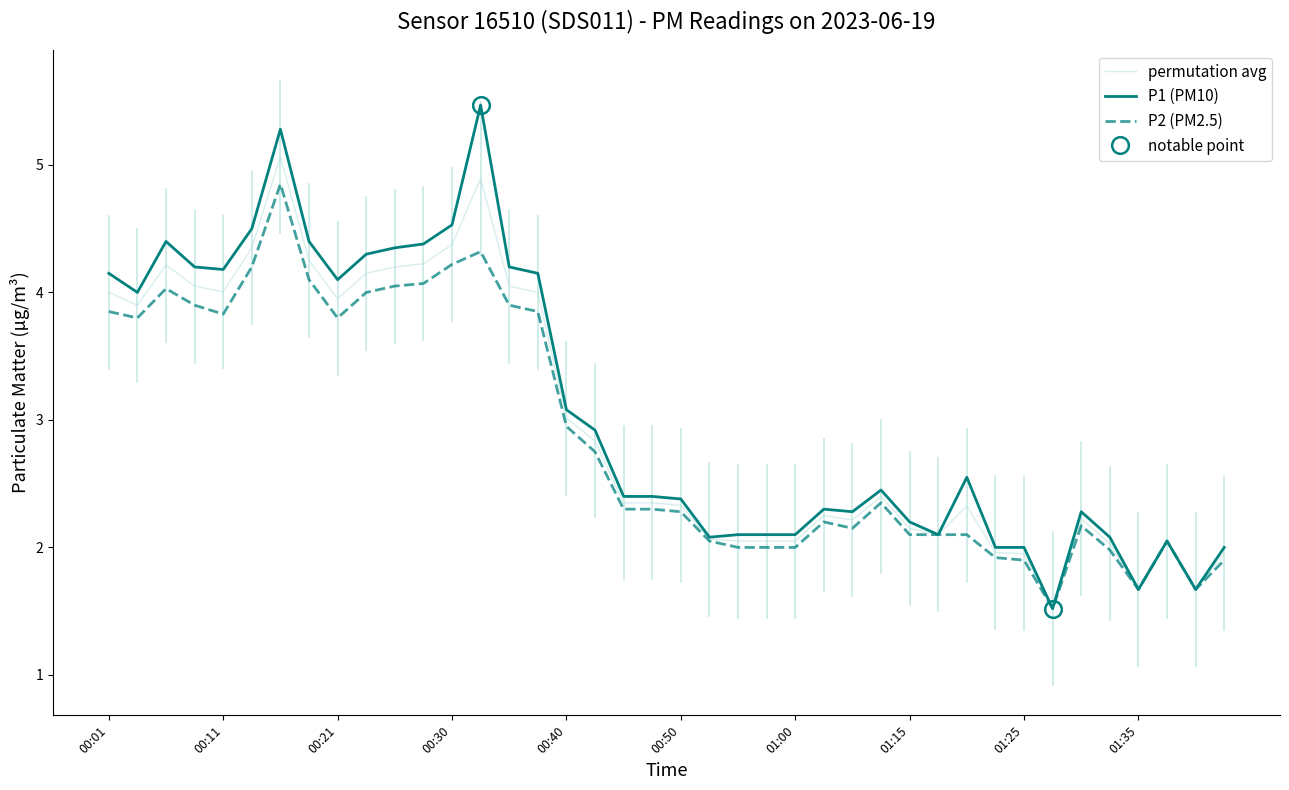

What are all the series names shown in the legend?

permutation avg, P1 (PM10), P2 (PM2.5)